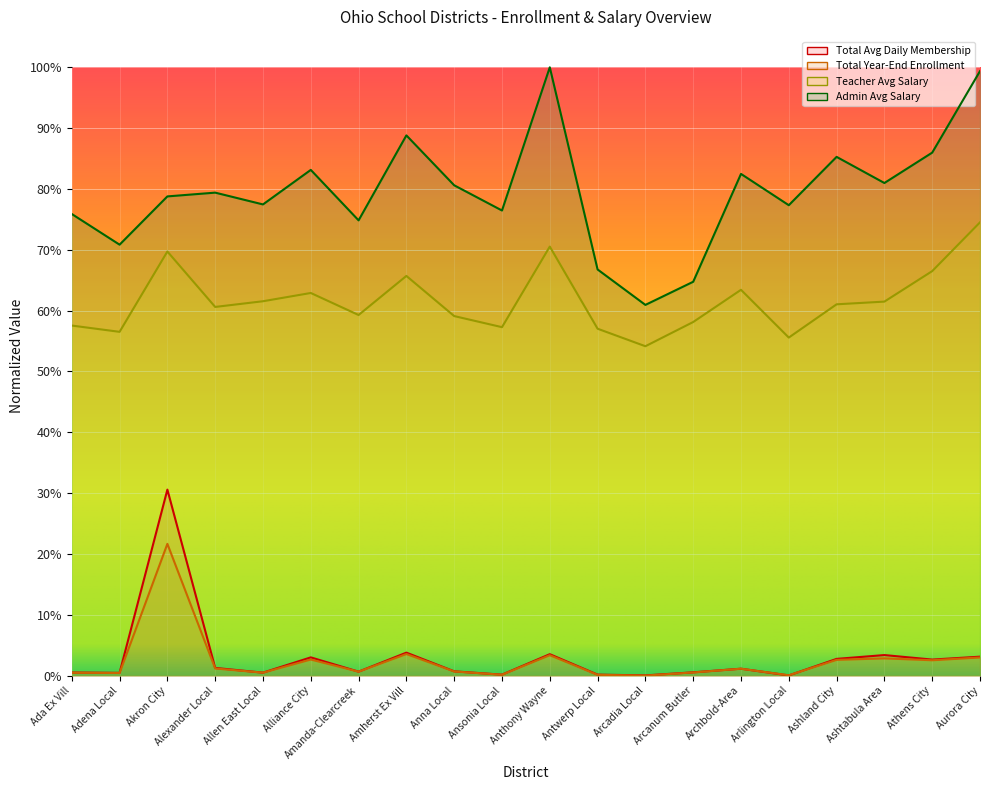

What is the label of the 2nd point from the right?

Athens City